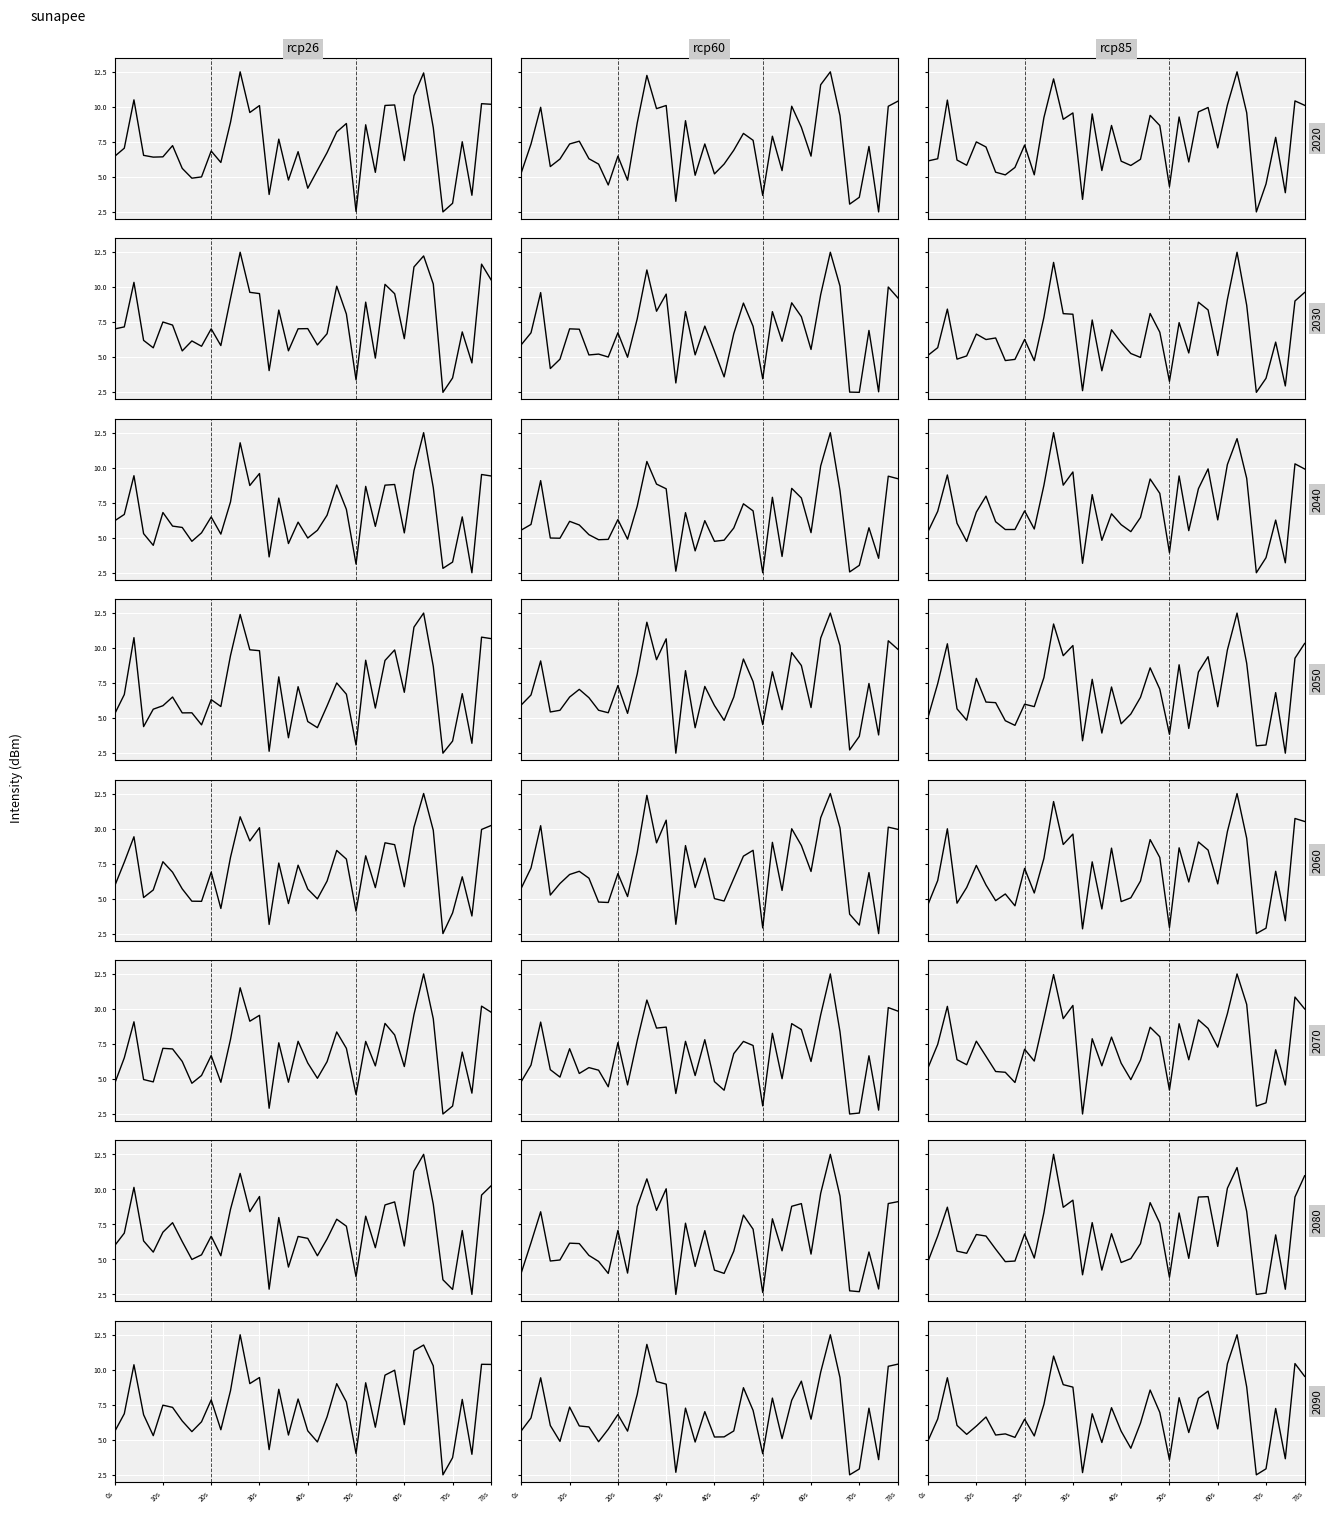

Rank the series by their maximum value, from highest to lowest.

rcp26, rcp60, rcp85